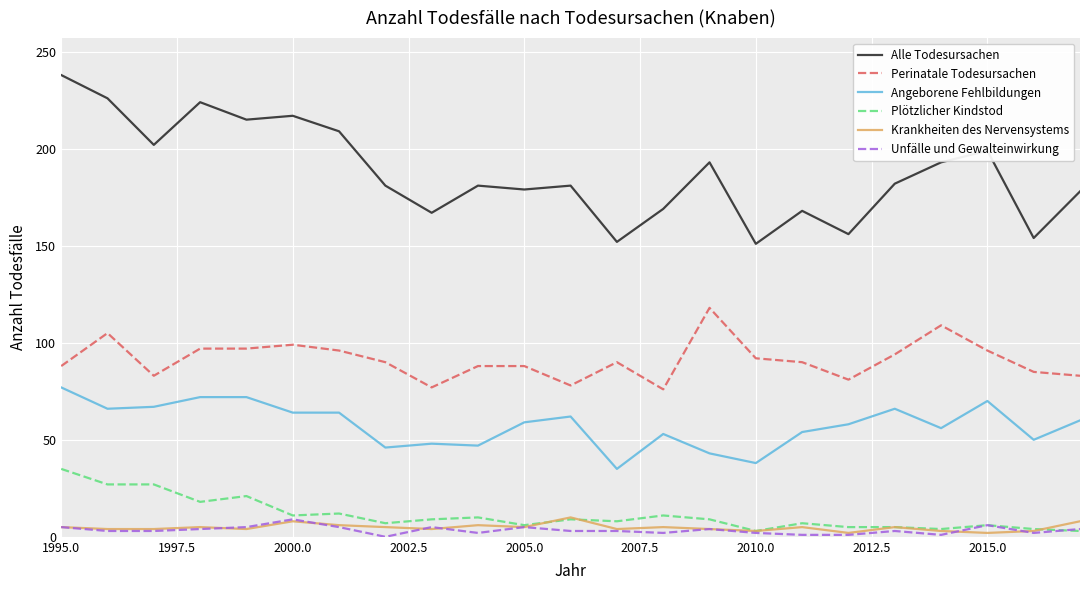

At how many categories does at least one series exceed 230?

1